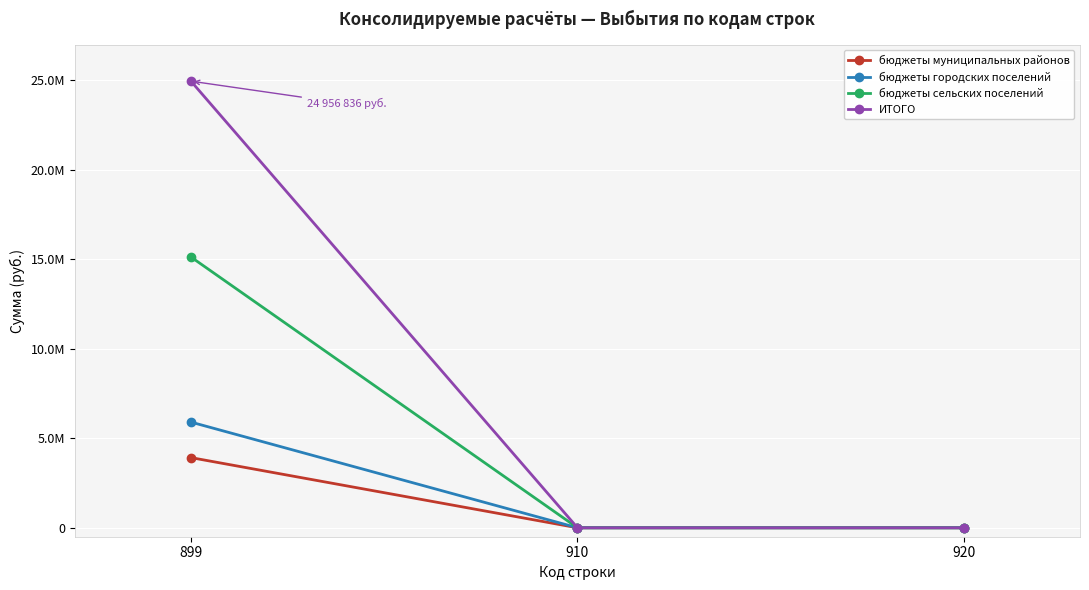

Is this an area chart (filled region under the line)?

No